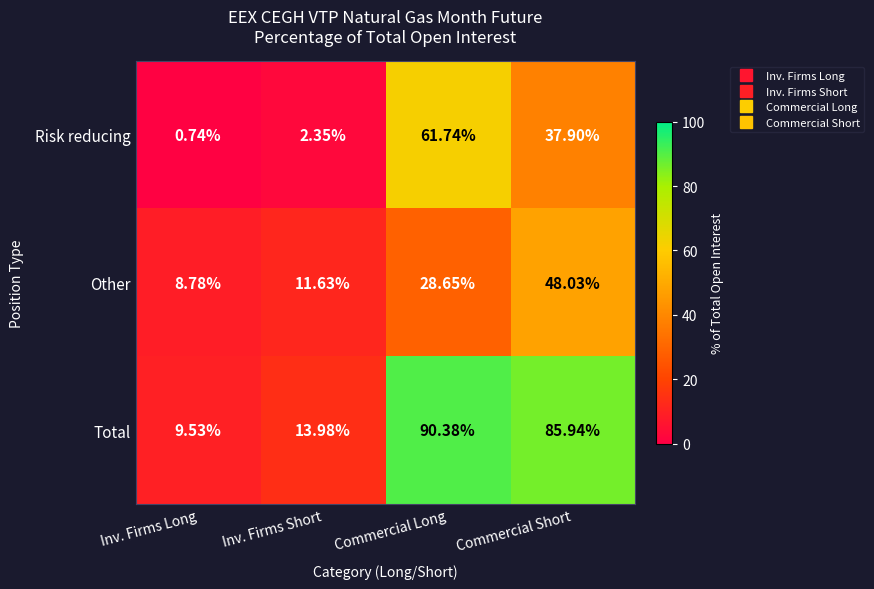

At how many categories does at least one series exceed 47?

2